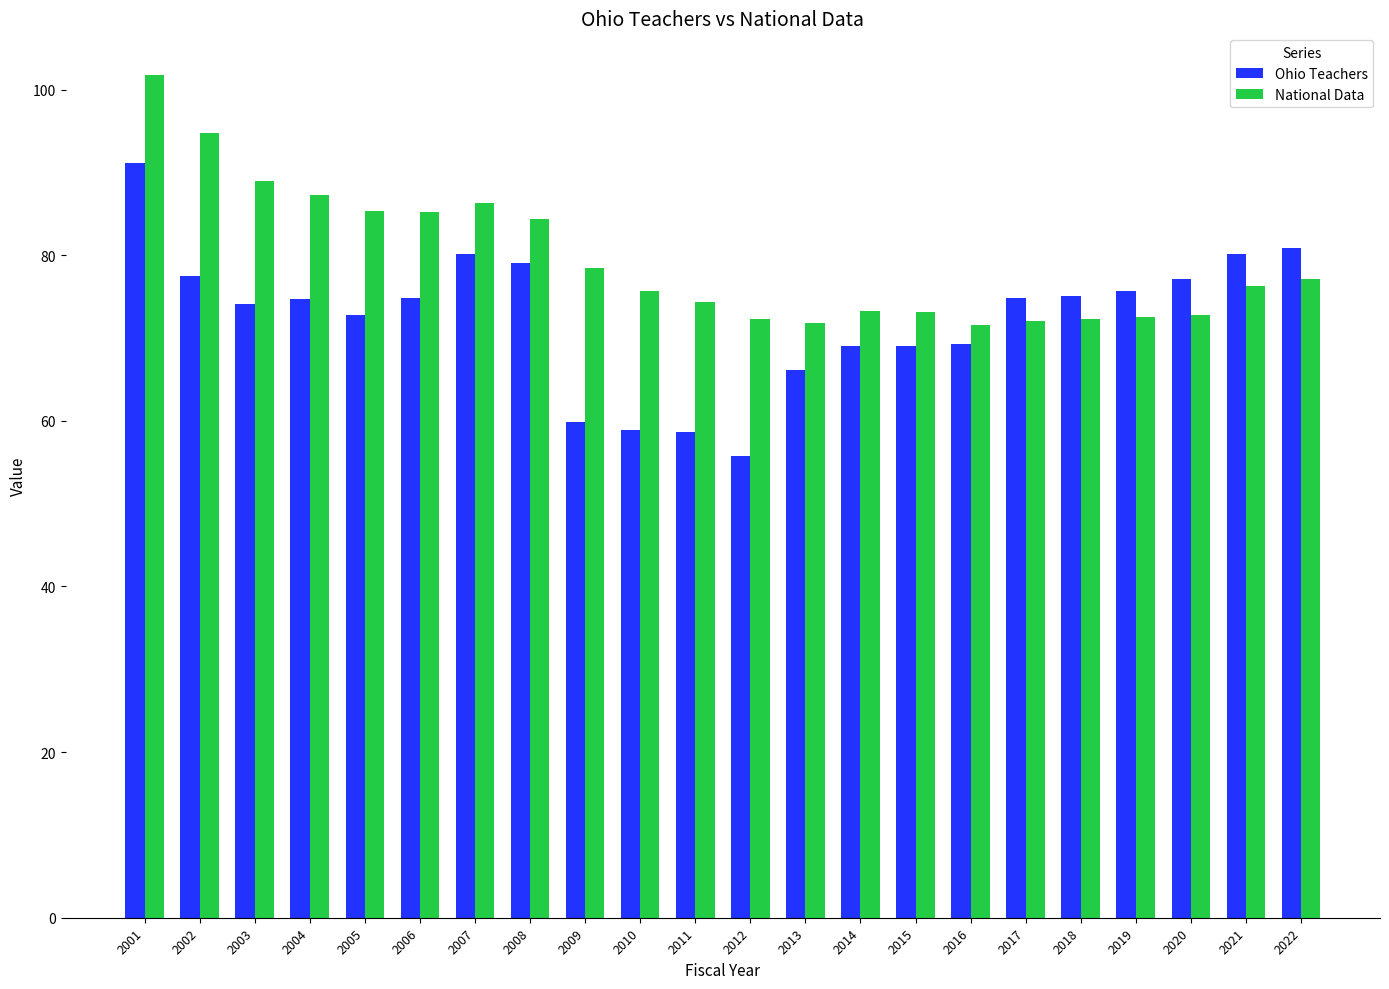

Read the National Data value at 2002.

94.8